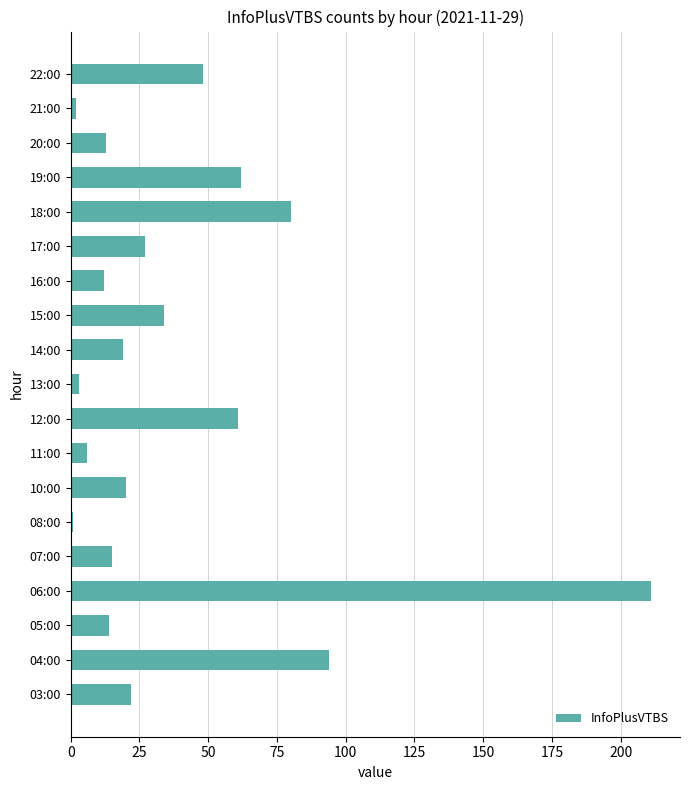

Between 03:00 and 07:00, which is larger?

03:00